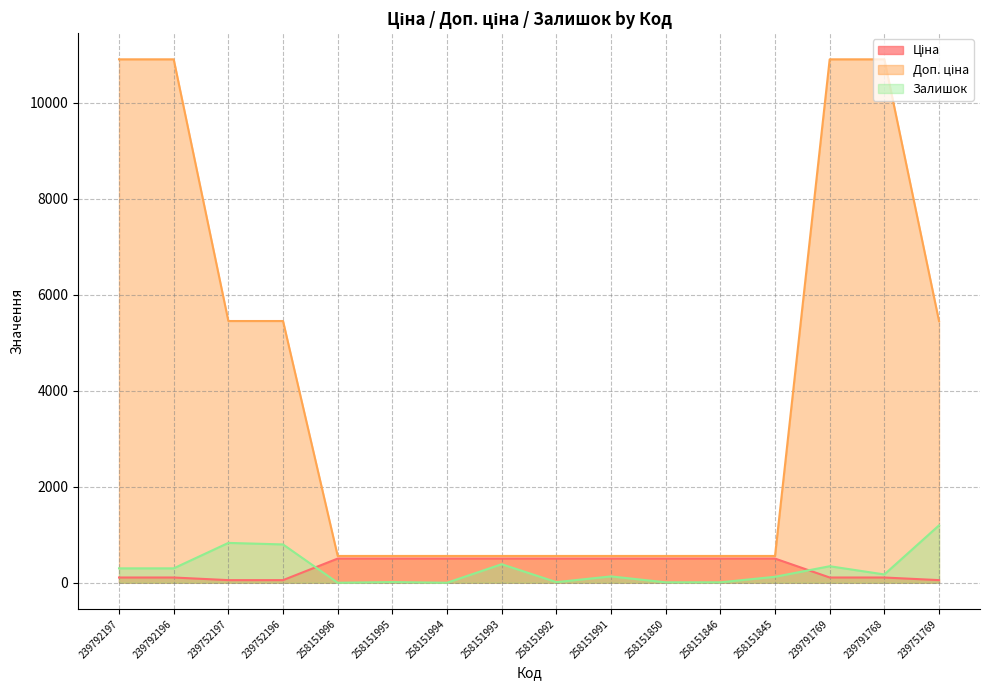

What position from the left is 258151991?

10